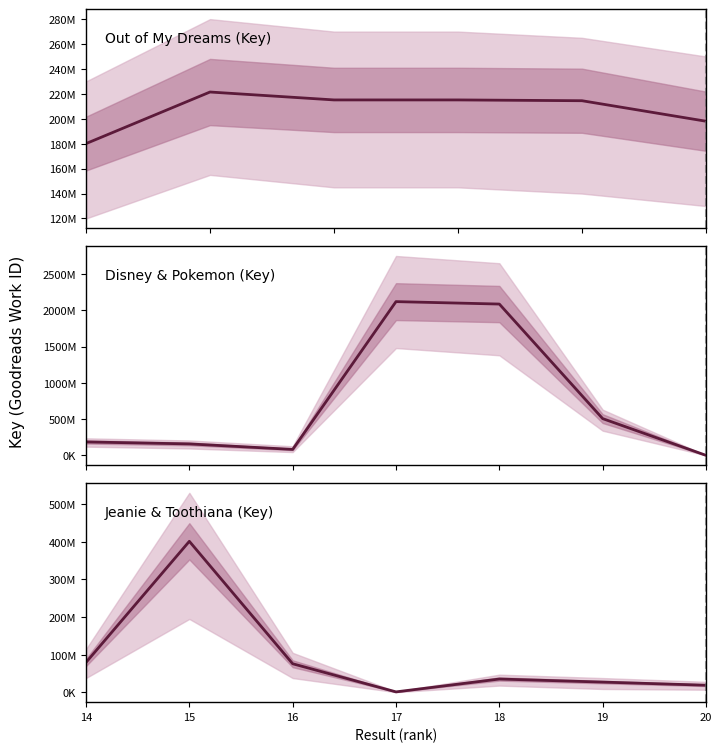

True or false: the data has more than 2 interior local peaks.

False